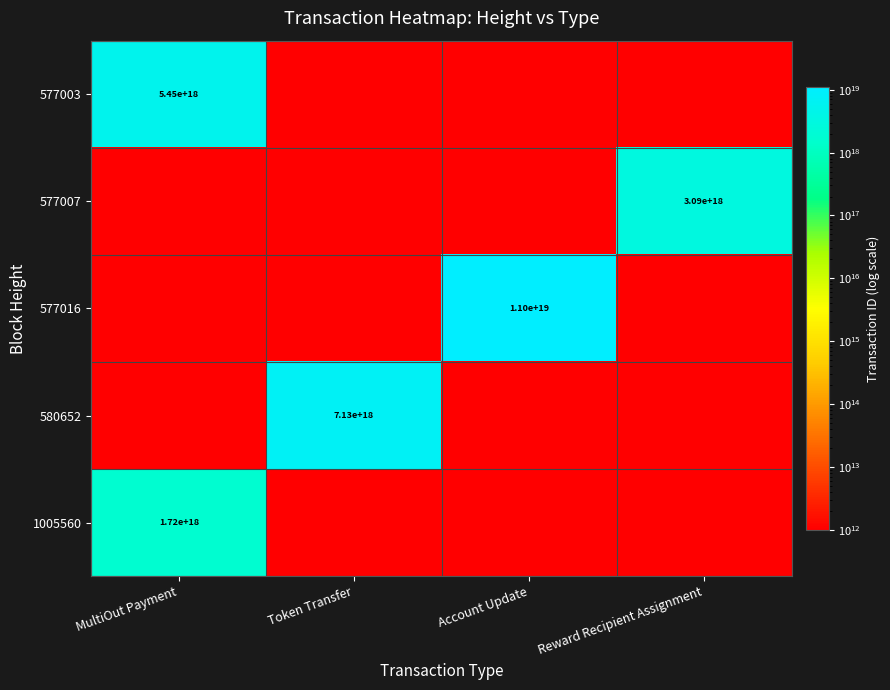

The 577007 series shows 779826054263915648 at Reward Recipient Assignment. True or false?

False